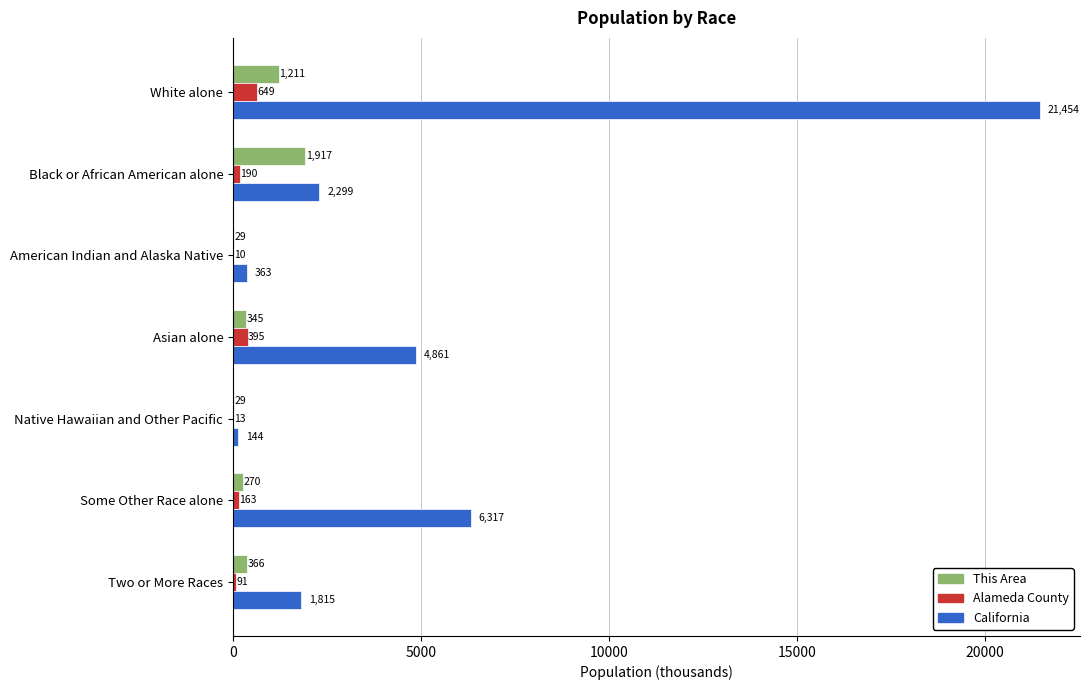

What is the greatest value displayed?

21453.9